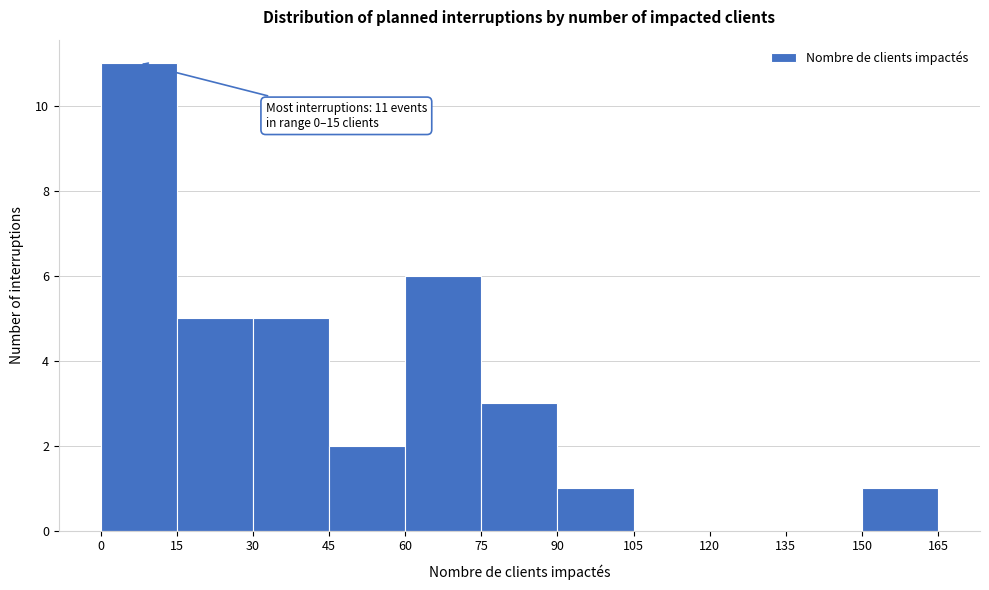

Which range on the x-axis has the tallest bar?

0 to 15